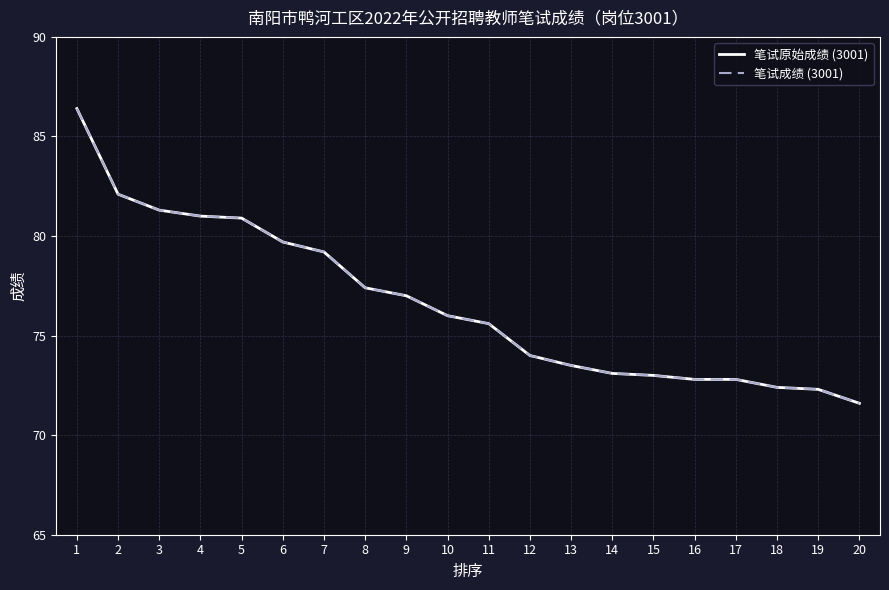

True or false: 笔试成绩 (3001) has more than 0 points higher than both neighbors.

False